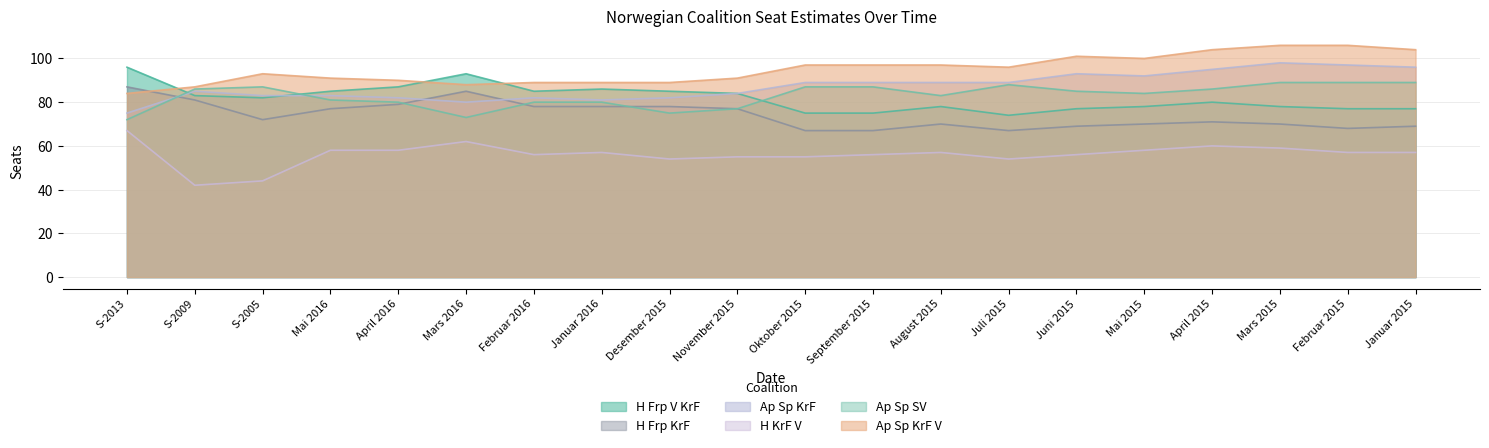

Where does the Ap Sp KrF series first go above 89?

Juni 2015